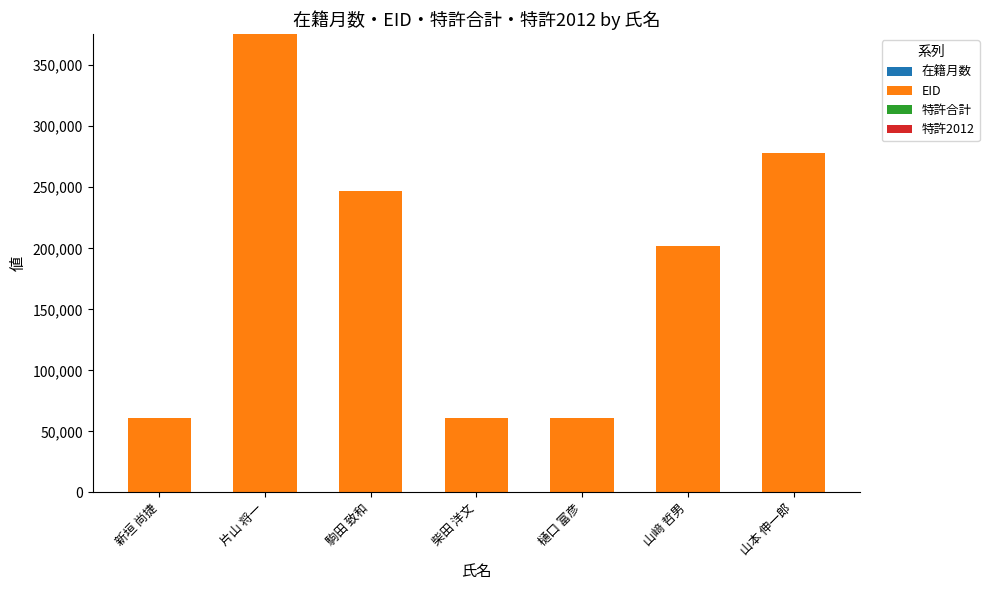

Are the bars horizontal?

No